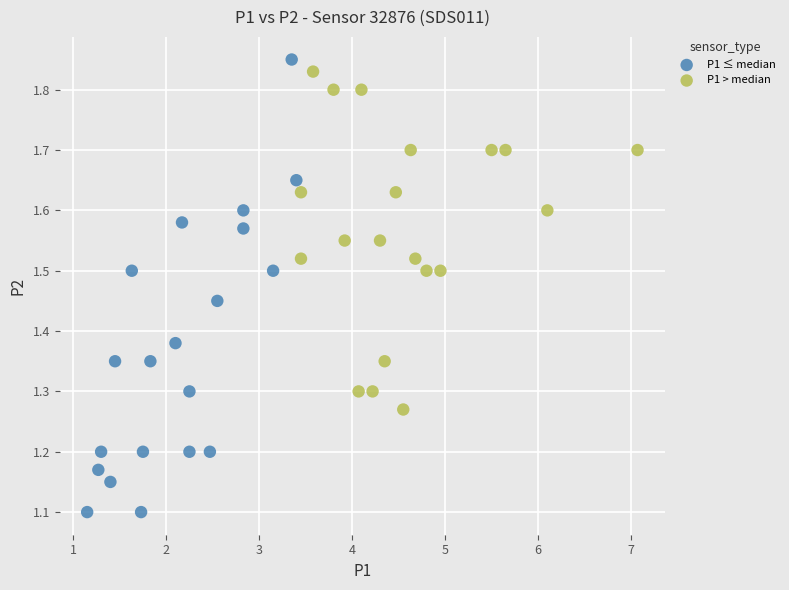

Which series contains the lowest Y value?

P1 ≤ median